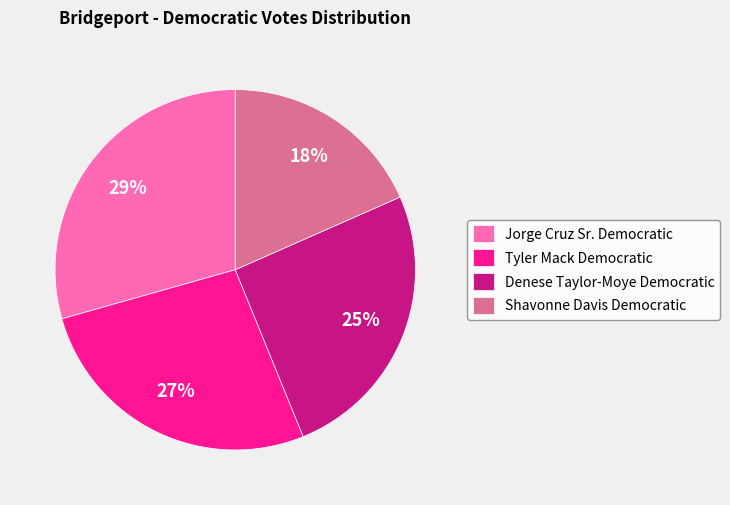

How many slices are in this pie chart?

4